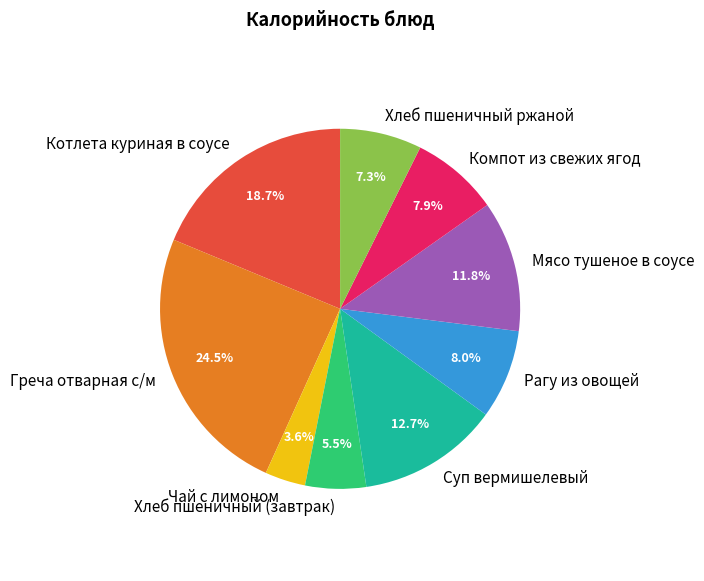

Which category has the biggest portion of the pie?

Греча отварная с/м